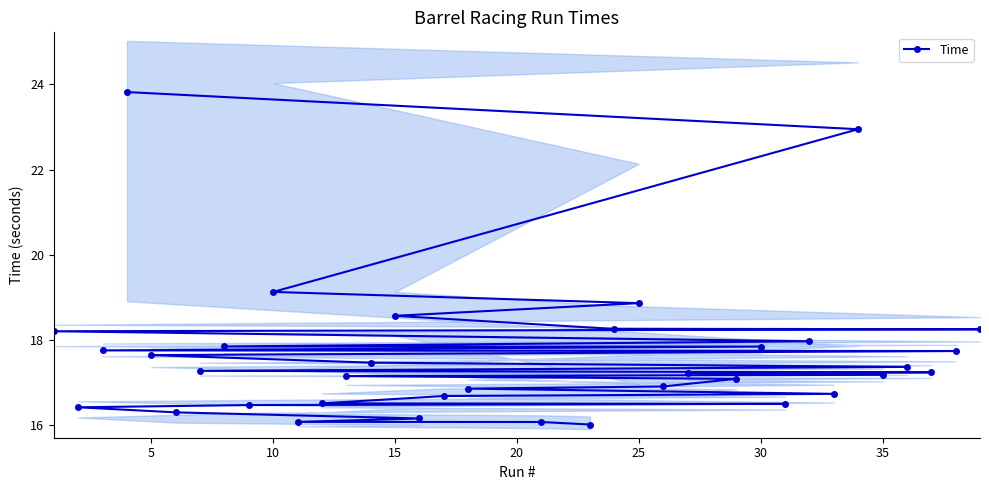

What is the greatest value displayed?

23.8